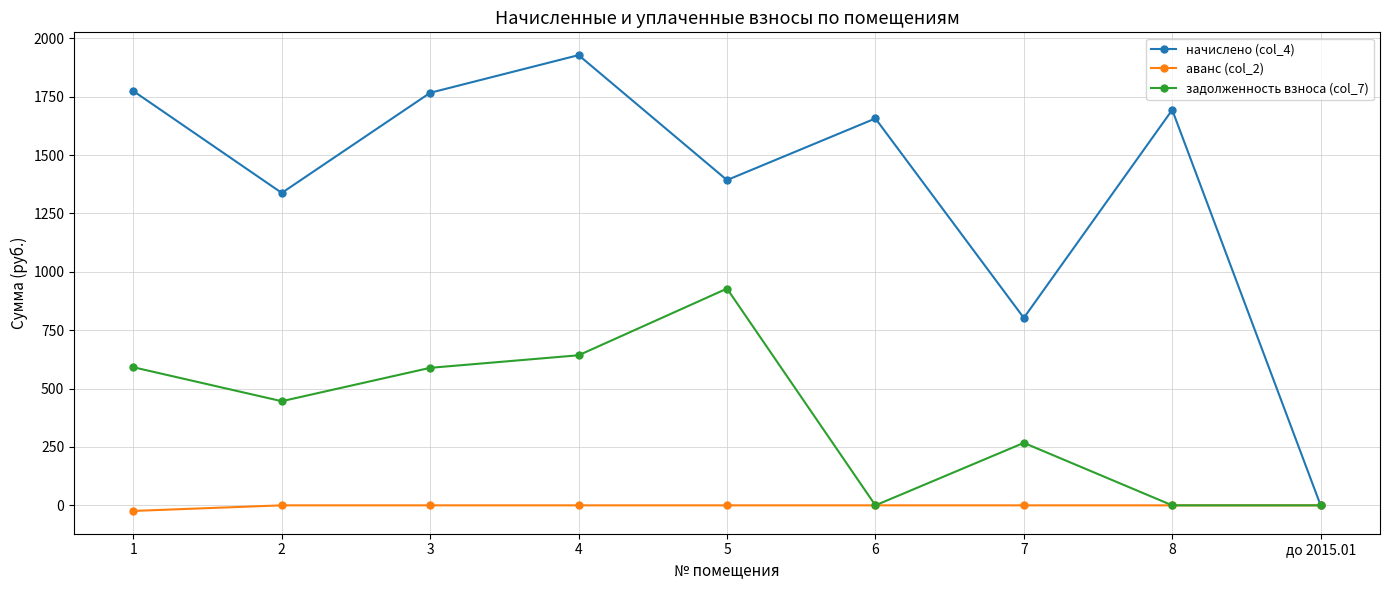

How many values in the начислено (col_4) series exceed 1657?

5